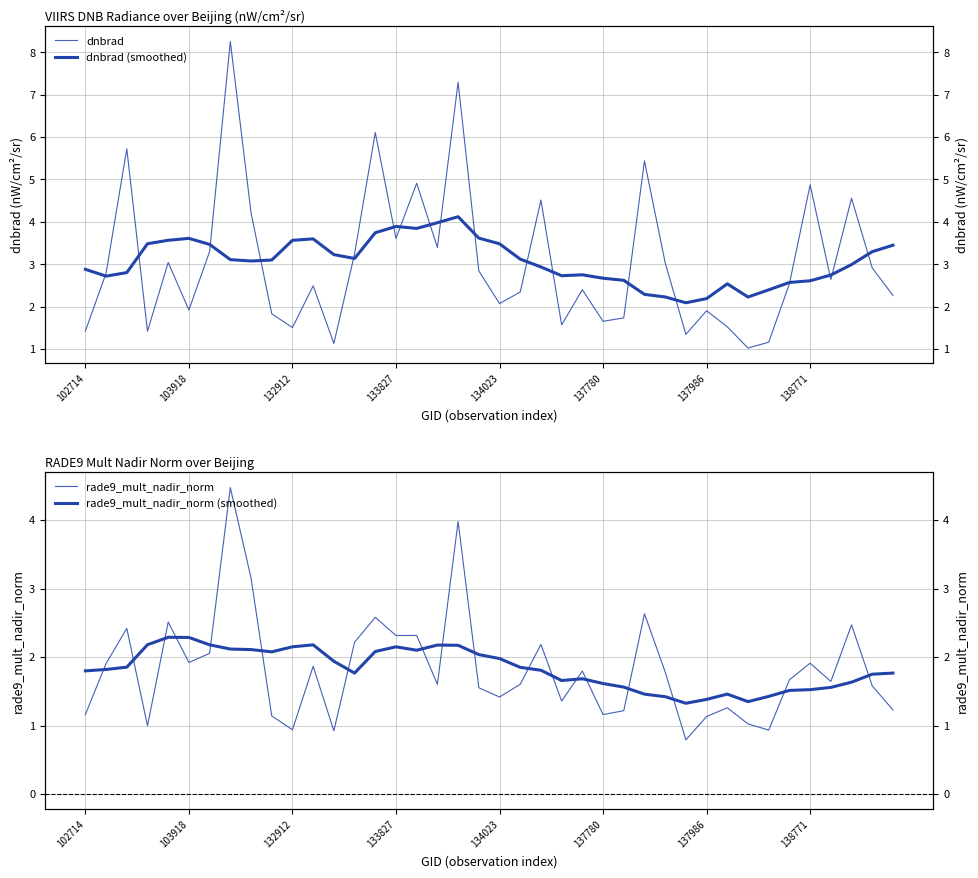

Is this an area chart (filled region under the line)?

No